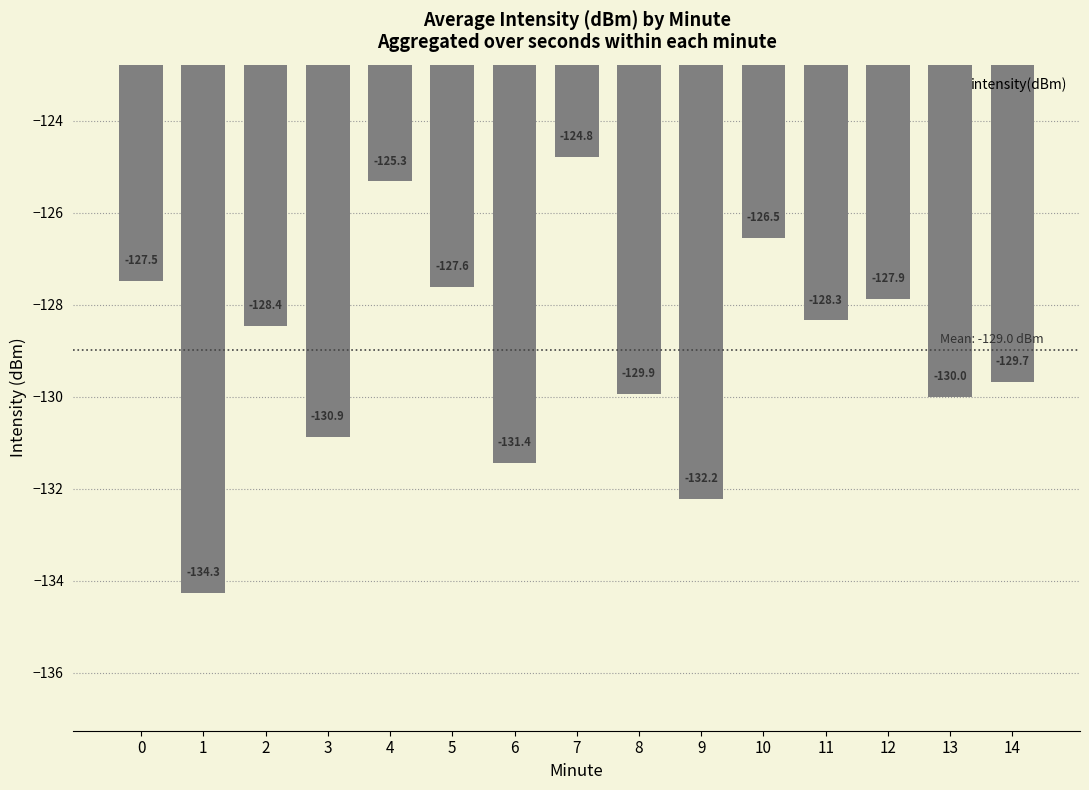

What is the value of the 10th bar from the left?

-132.2